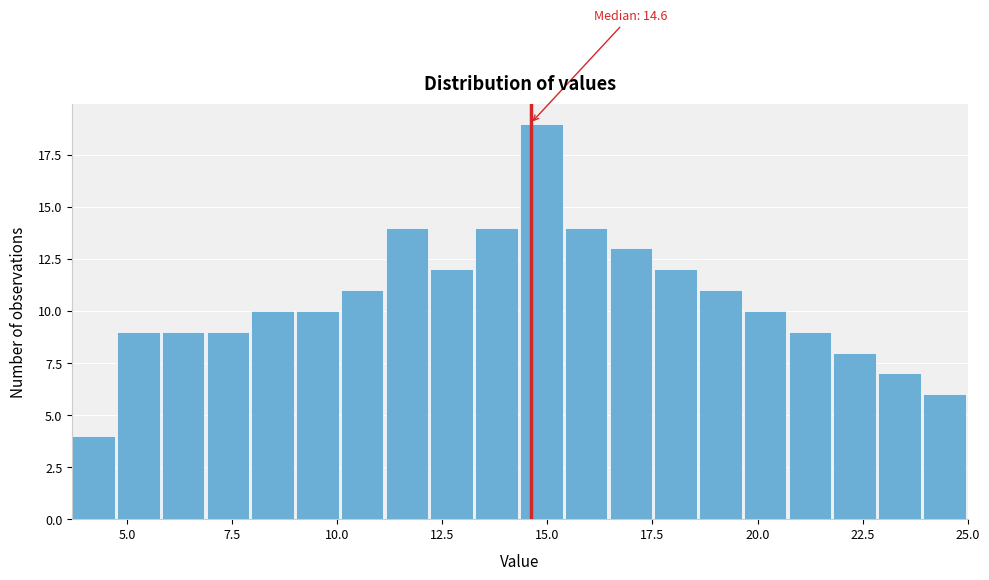

Around what value on the x-axis is the tallest bar? Give the approximate position of its centre, as read against the axis.

15.0